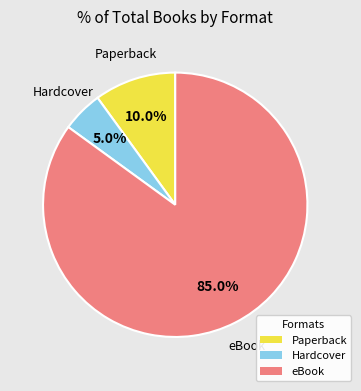

The Paperback slice represents 10% of the pie. True or false?

True